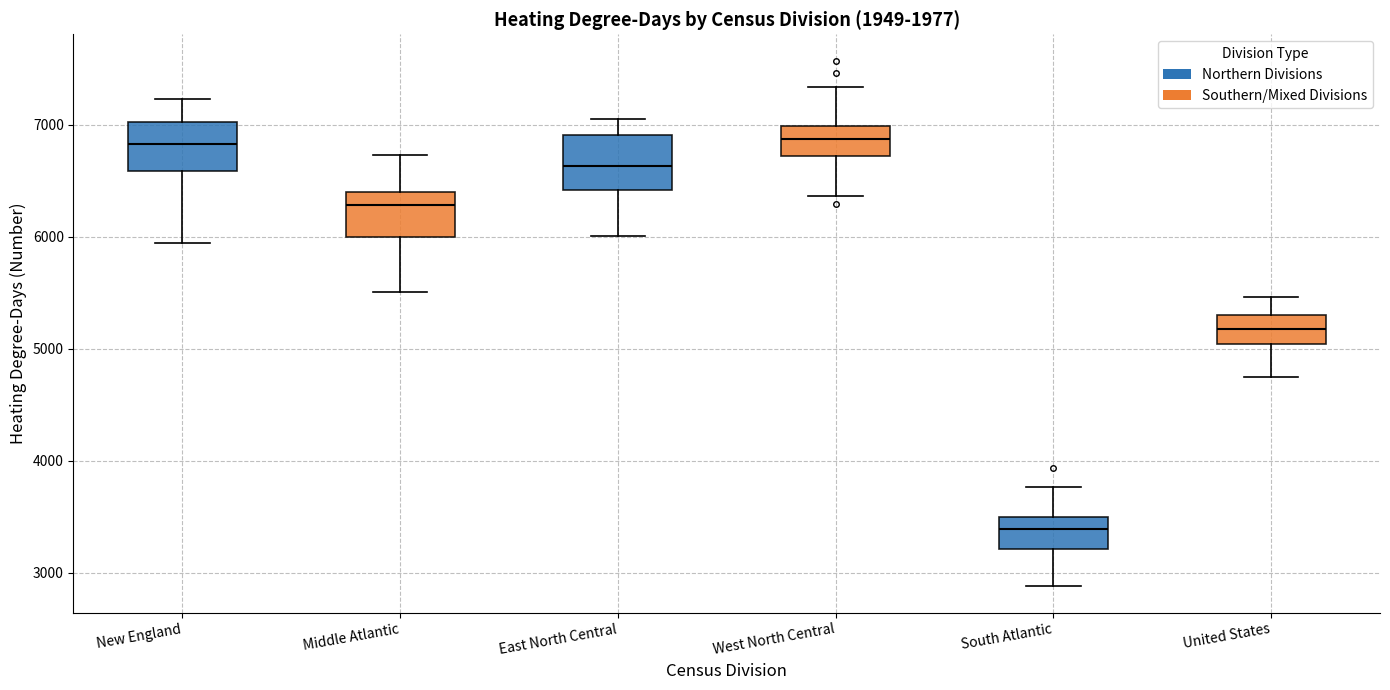

Reading left to right, read every box against the y-axis: the position of its median line, the range the box covers, and the ends of its whiskers. The values are not printed on the chart, so give them approximately, as read against the axis.

New England: median 6800, box 6600 to 7000, whiskers 5900 to 7200
Middle Atlantic: median 6300, box 6000 to 6400, whiskers 5500 to 6700
East North Central: median 6600, box 6400 to 6900, whiskers 6000 to 7100
West North Central: median 6900, box 6700 to 7000, whiskers 6400 to 7300
South Atlantic: median 3400, box 3200 to 3500, whiskers 2900 to 3800
United States: median 5200, box 5000 to 5300, whiskers 4700 to 5500